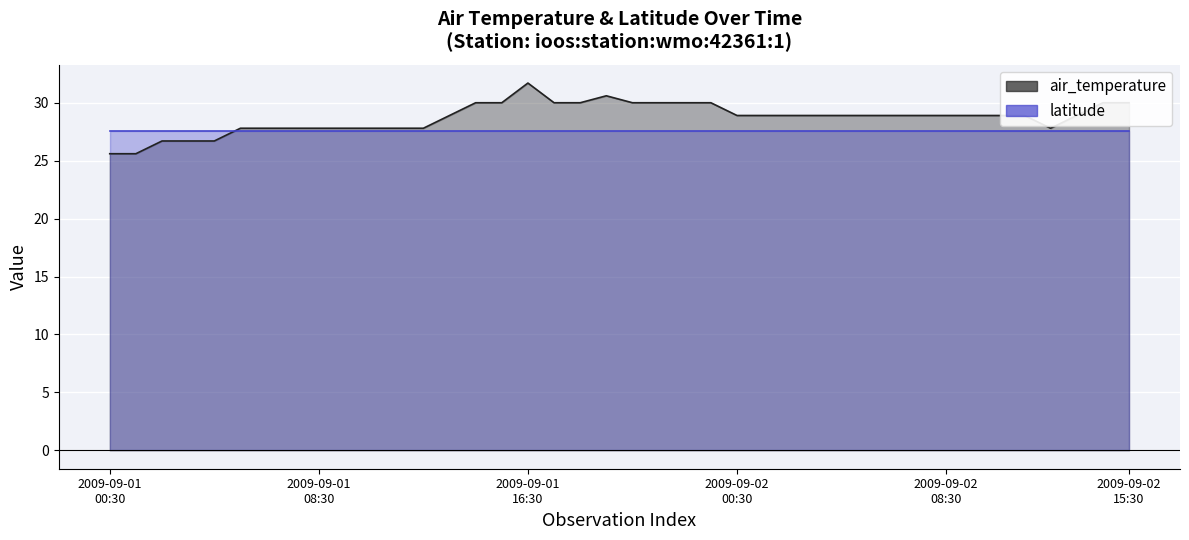

What is the average value?

28.7